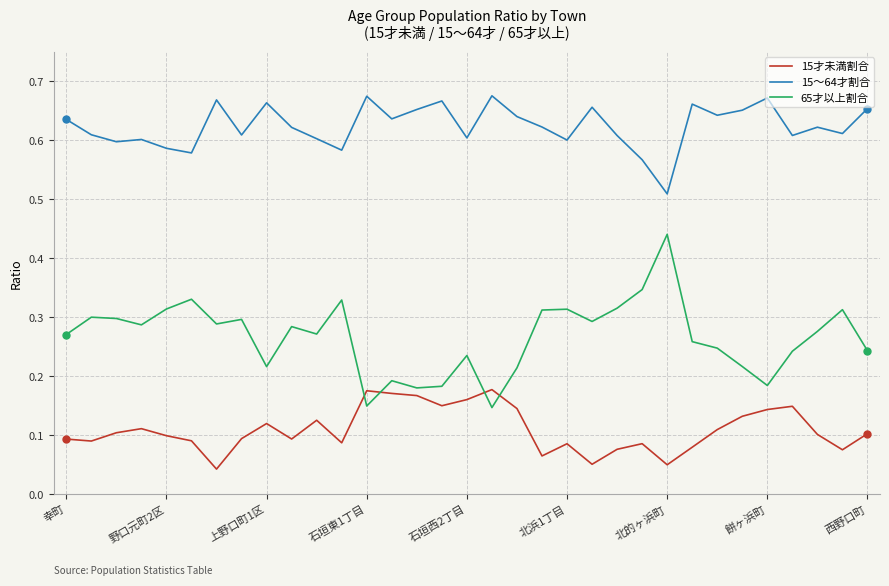

Does the chart have visible grid lines?

Yes